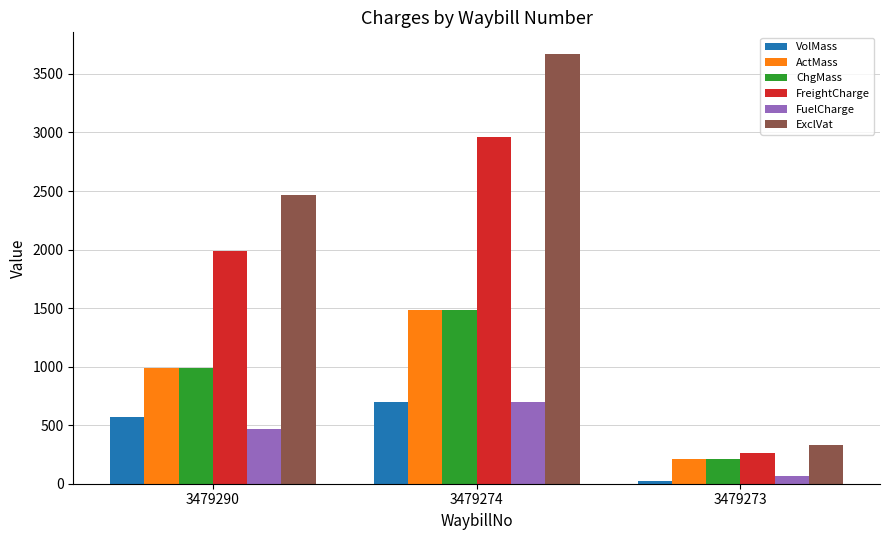

At how many categories does at least one series exceed 1061?

2